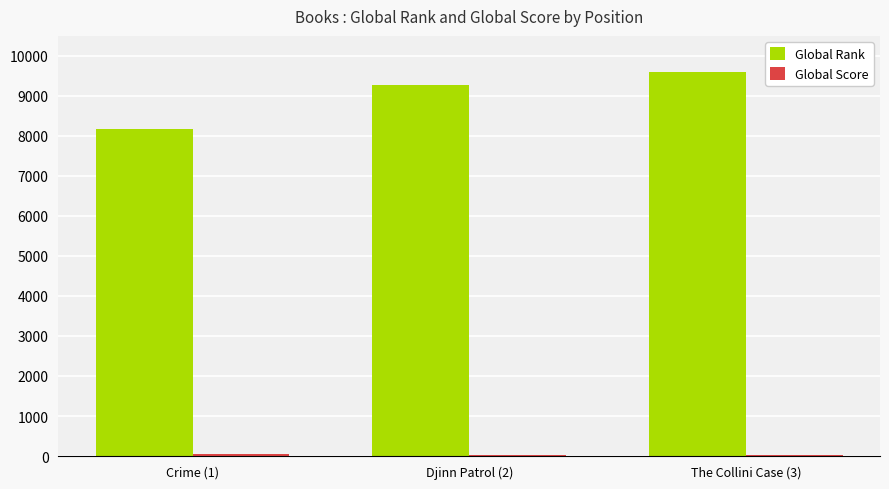

Which series has the largest total across all categories?

Global Rank